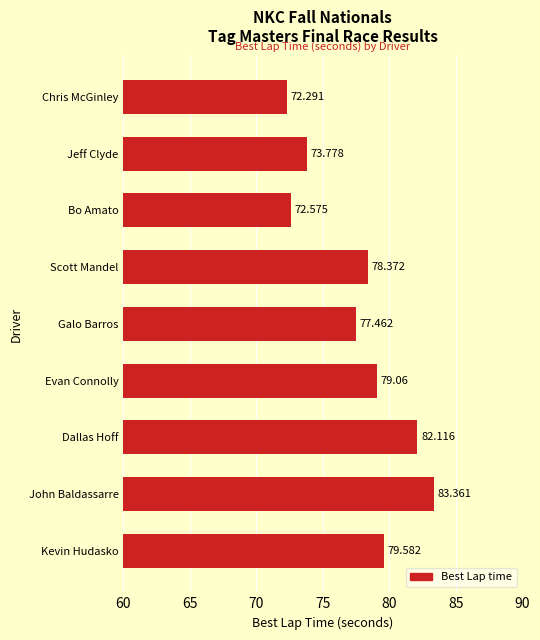

At which label is the value closest to 77?

Galo Barros